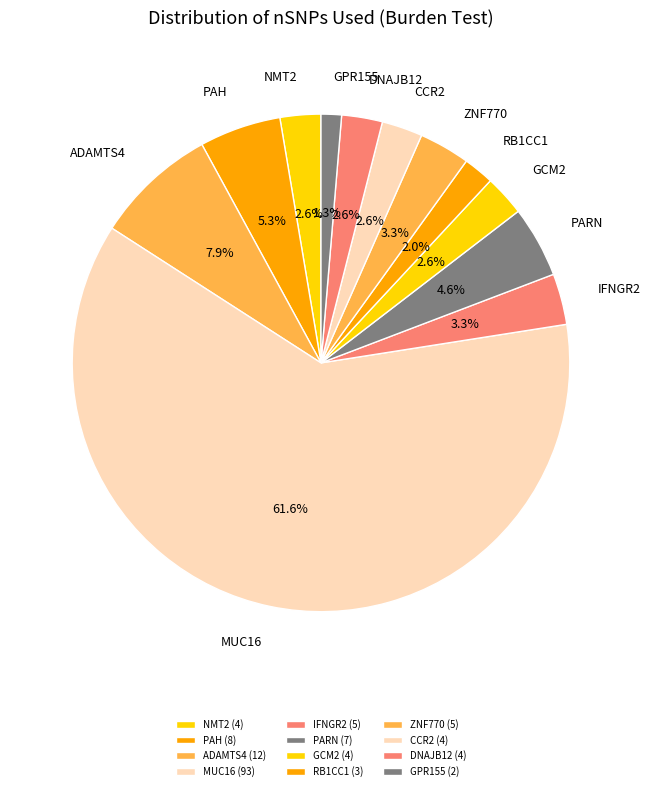

Does NMT2 represent more than half of the total?

No